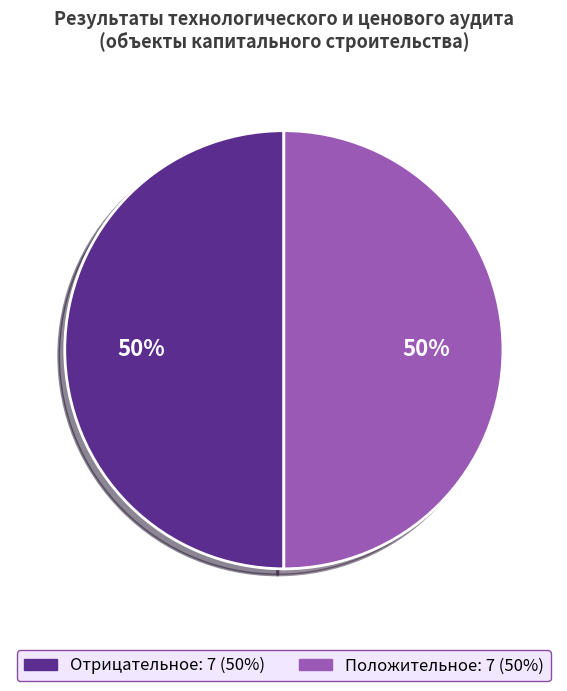

Is it true that Положительное is 50% of the pie?

True